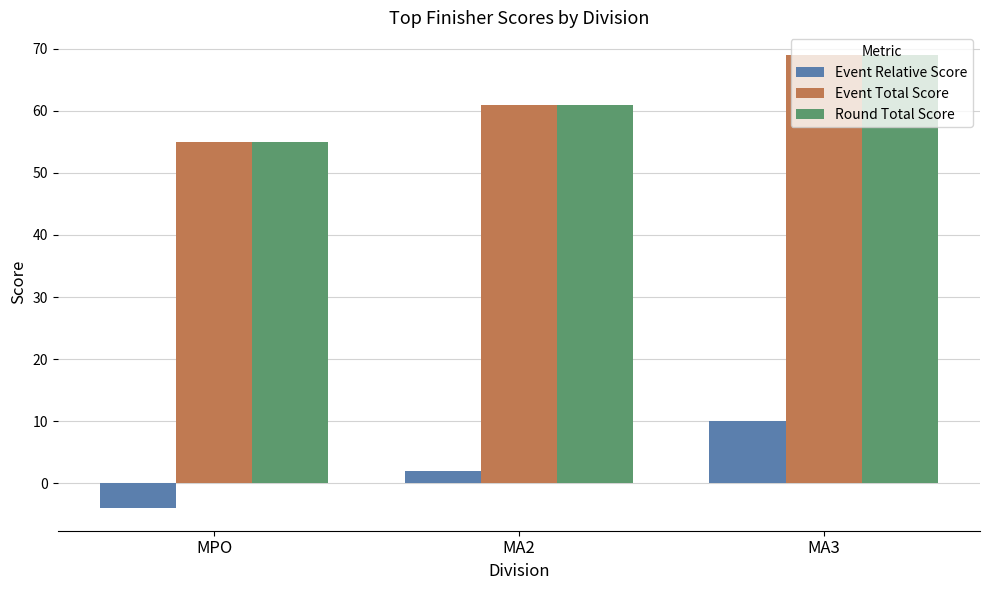

Are the bars grouped side by side (vs. stacked)?

Yes